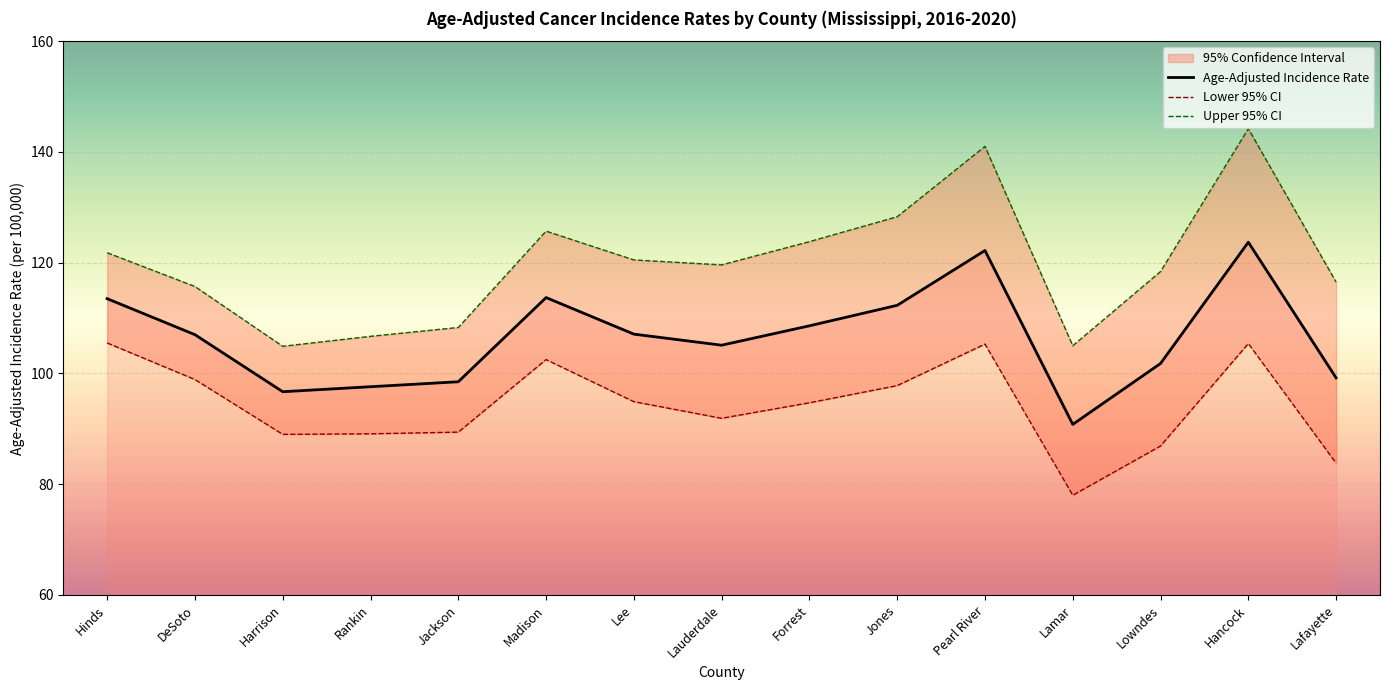

True or false: Age-Adjusted Incidence Rate has a value of 163.1 at Jones.

False